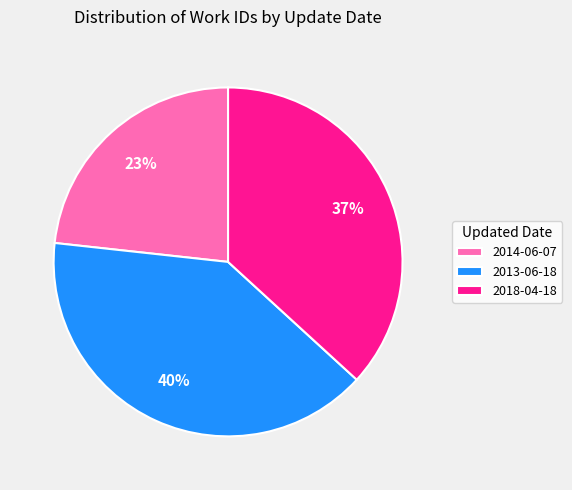

Is there a majority slice in this chart?

No